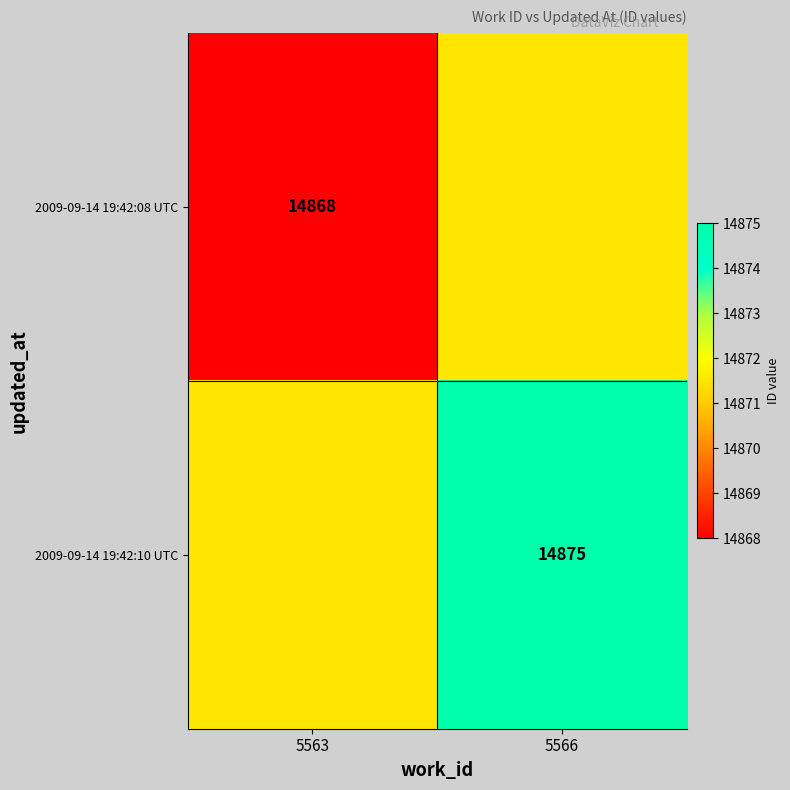

The value of 2009-09-14 19:42:10 UTC at 5566 is 14875.0. True or false?

True